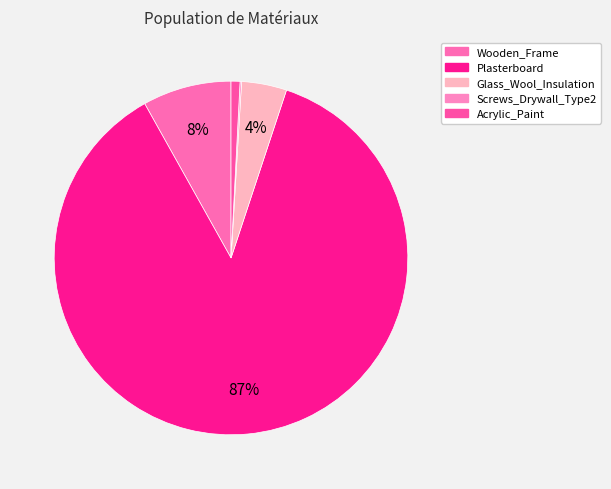

What portion of the pie excludes Wooden_Frame?

91.9%